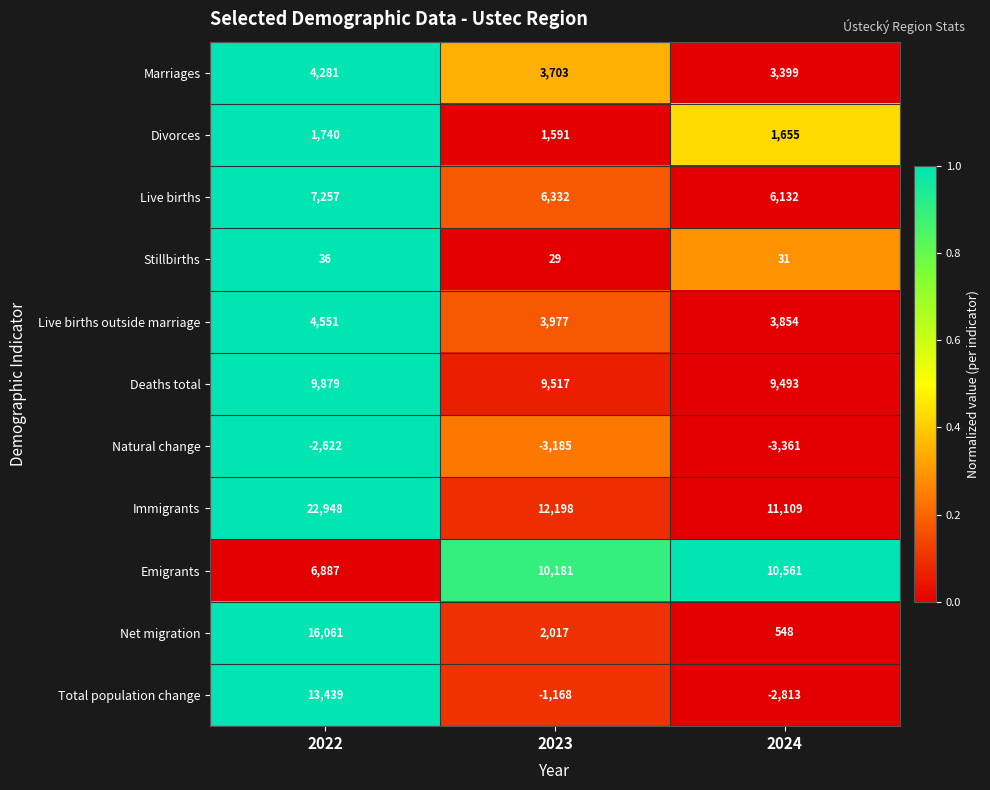

Where does the Live births outside marriage series first go above 3977?

2022